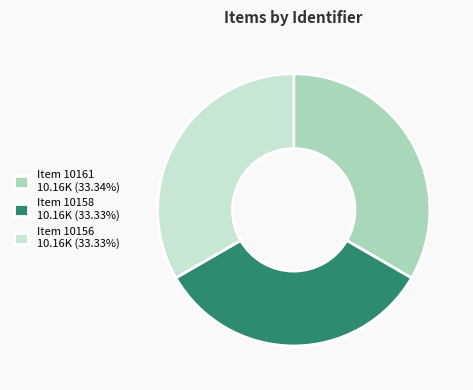

Is there any slice that represents more than half of the pie?

No